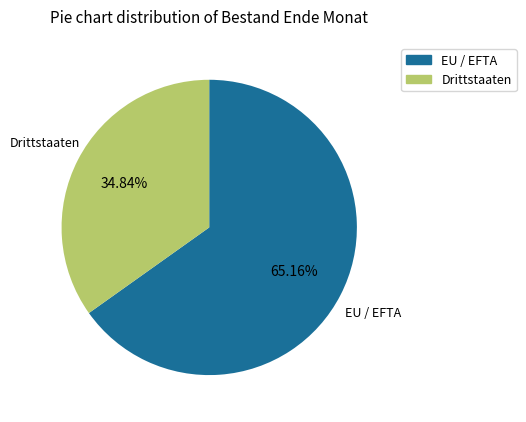

What is the smallest slice in the pie chart?

Drittstaaten